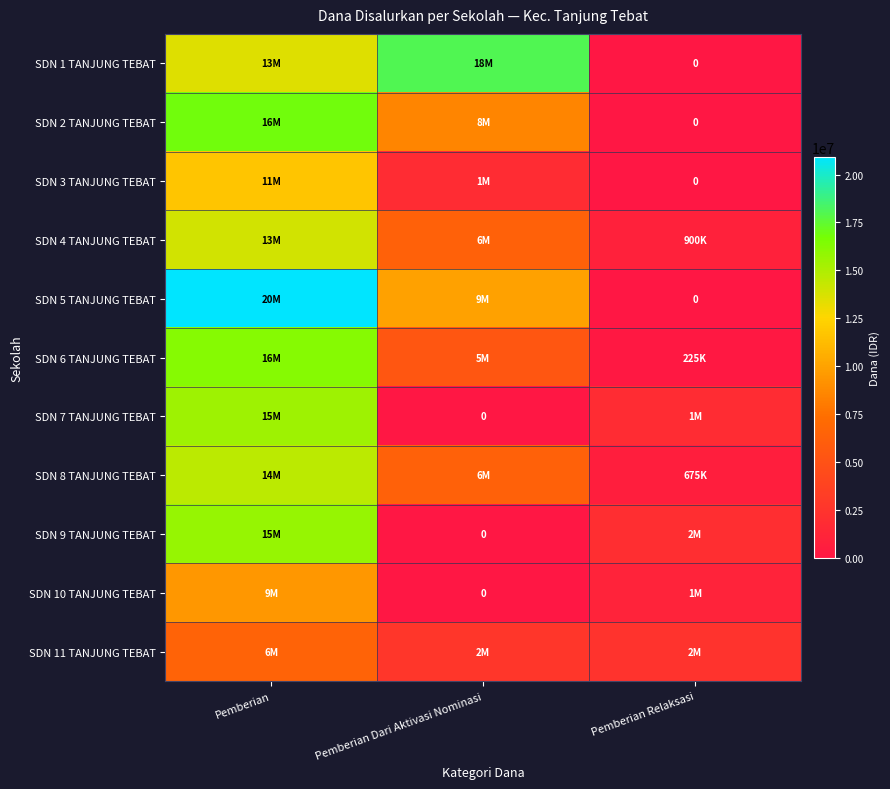

True or false: SDN 1 TANJUNG TEBAT has a value of -6778278 at Pemberian Relaksasi.

False